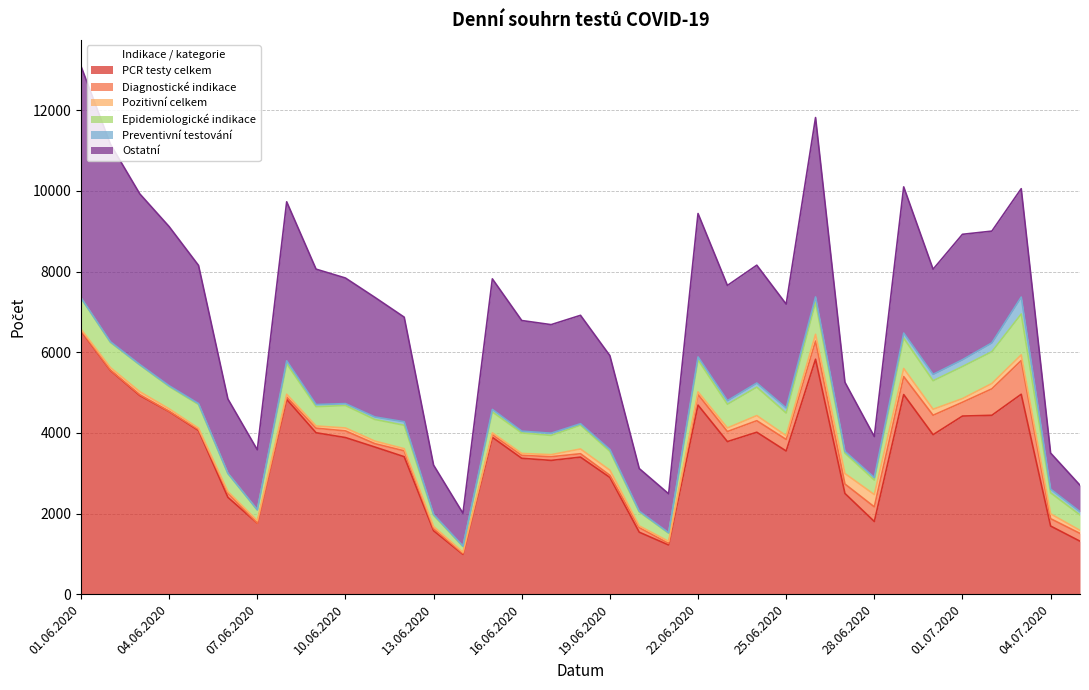

Is it true that Ostatní equals 2593 at 12.06.2020?

True